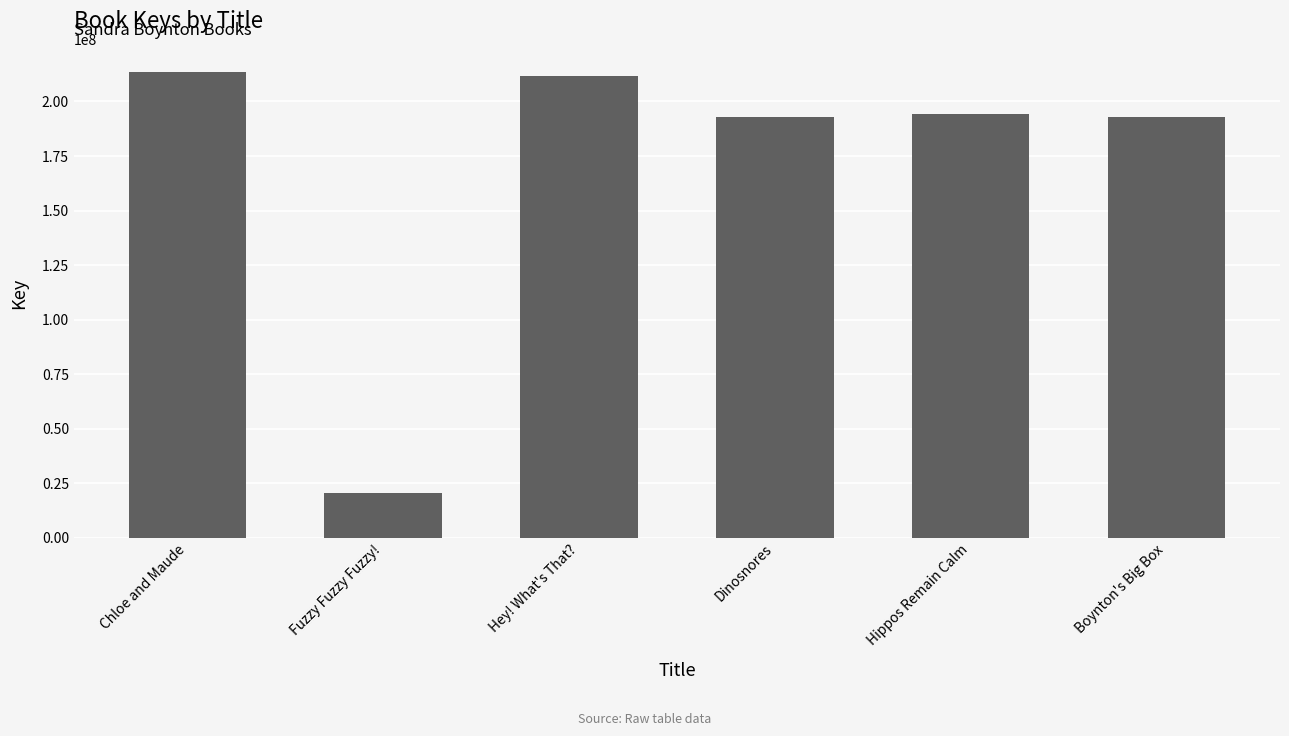

What is the value of the 4th bar from the left?

192762999